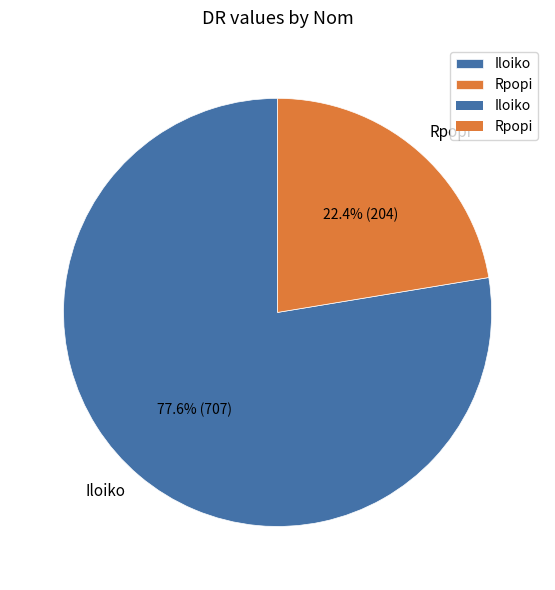

True or false: Rpopi accounts for 35% of the total.

False